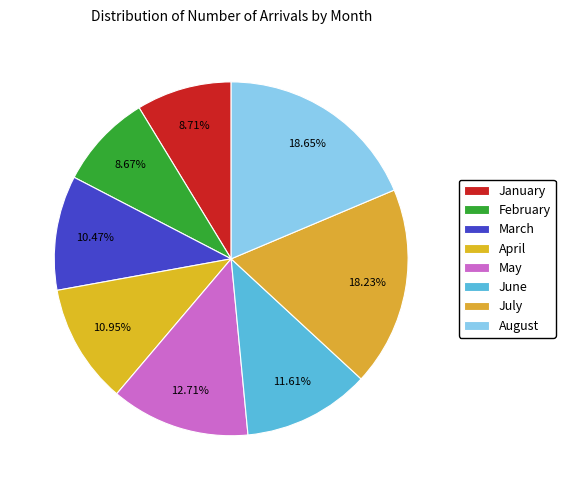

How many segments does this pie chart have?

8